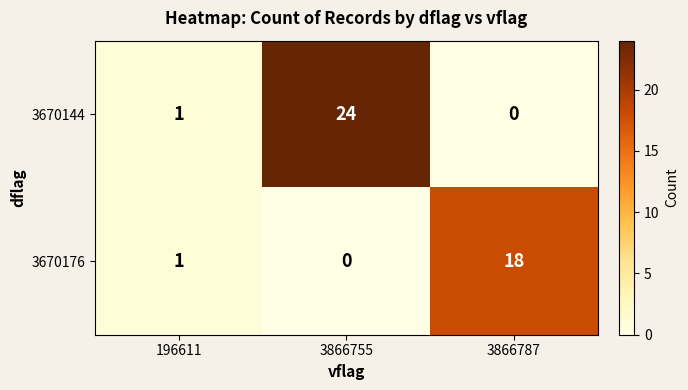

Reading left to right, extract all data points from this chart.

3670144: 1	24	0
3670176: 1	0	18